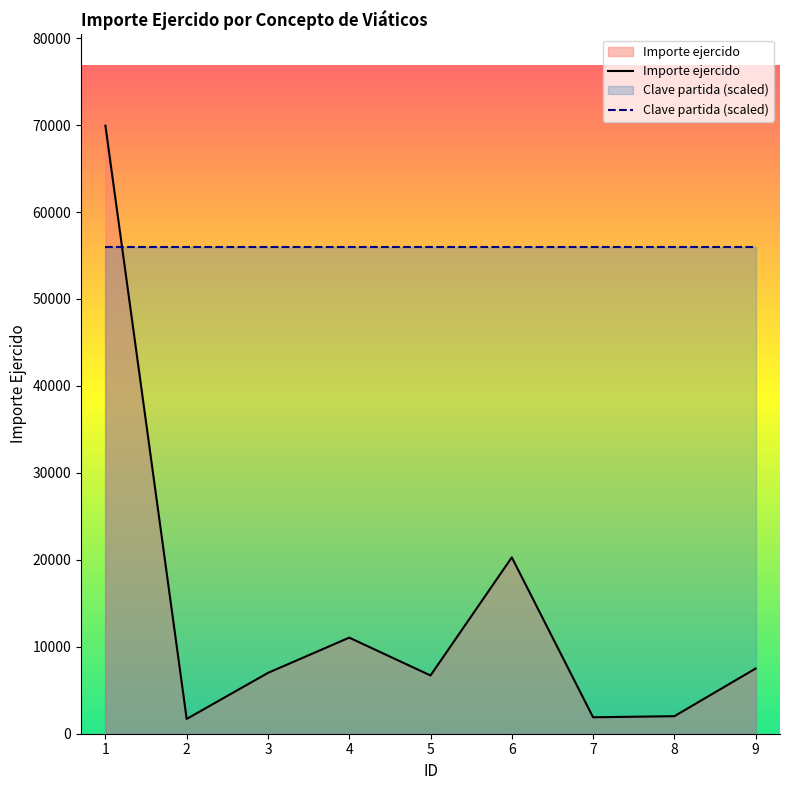

What is the approximate value at 7?

1892.0